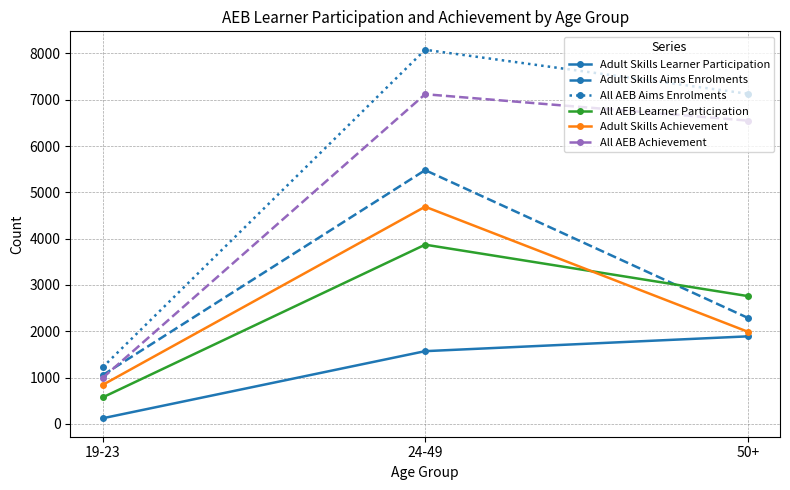

Which category has the lowest value in the Adult Skills Aims Enrolments series?

19-23